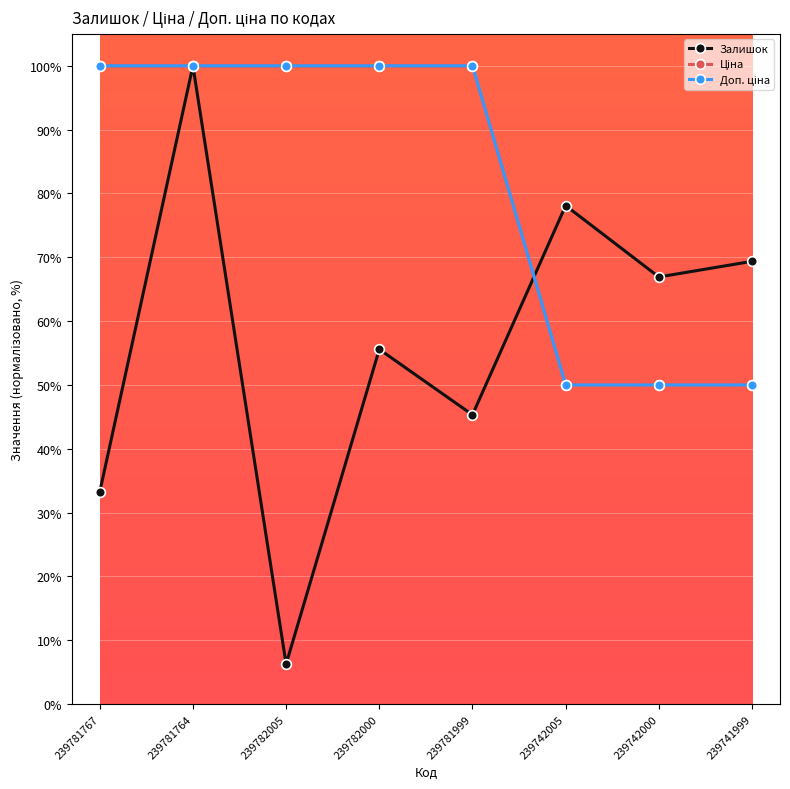

Reading right to left, extract all data points from this chart.

Залишок: 239741999=69.4	239742000=66.9	239742005=78.1	239781999=45.3	239782000=55.6	239782005=6.3	239781764=100.0	239781767=33.2
Ціна: 239741999=50.0	239742000=50.0	239742005=50.0	239781999=100.0	239782000=100.0	239782005=100.0	239781764=100.0	239781767=100.0
Доп. ціна: 239741999=50.0	239742000=50.0	239742005=50.0	239781999=100.0	239782000=100.0	239782005=100.0	239781764=100.0	239781767=100.0